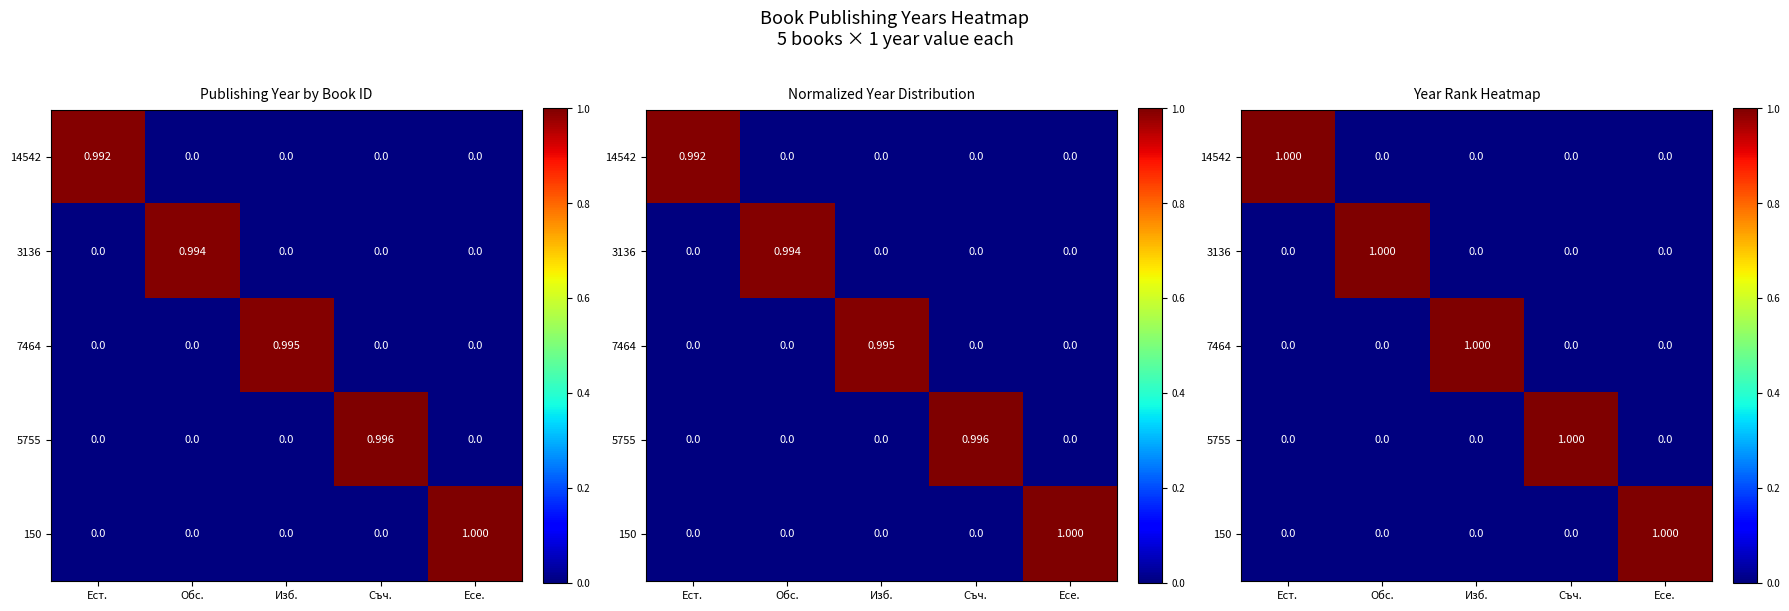

How many 3136 values are between 0 and 1?

5